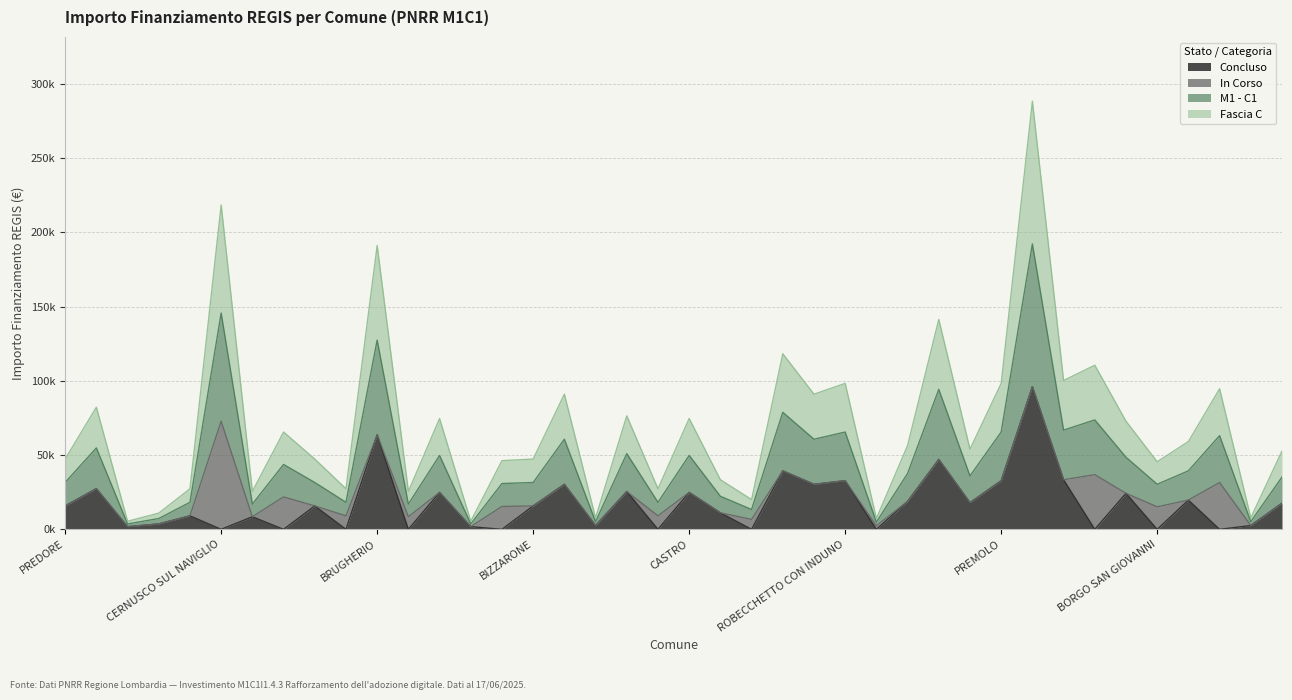

How many data points in Concluso are above 15782?

18